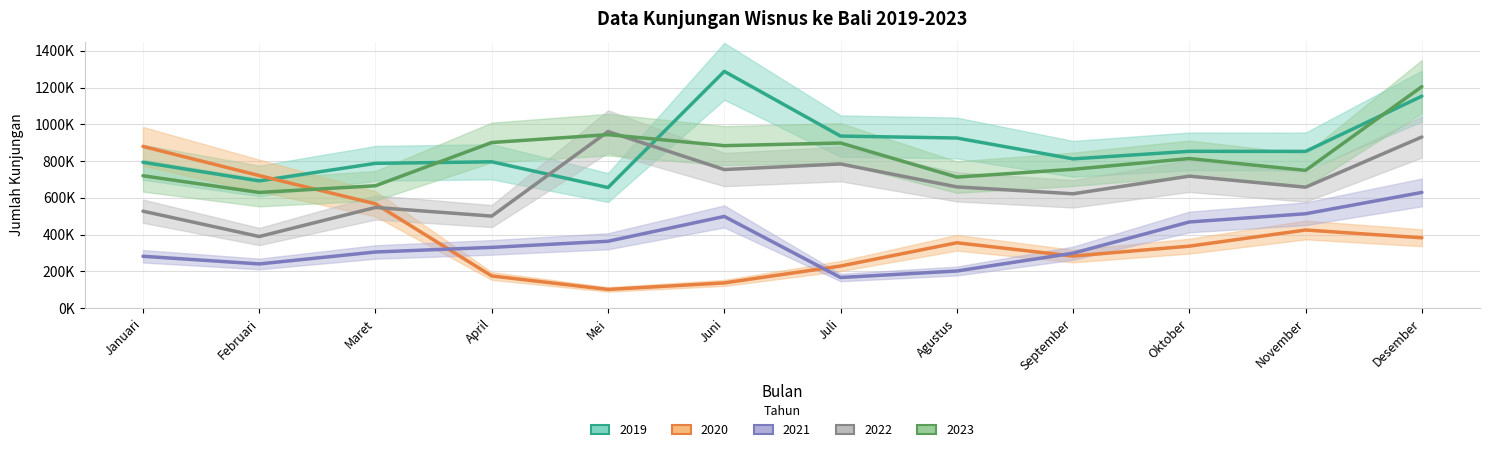

The value of 2020 at September is 427180. True or false?

False